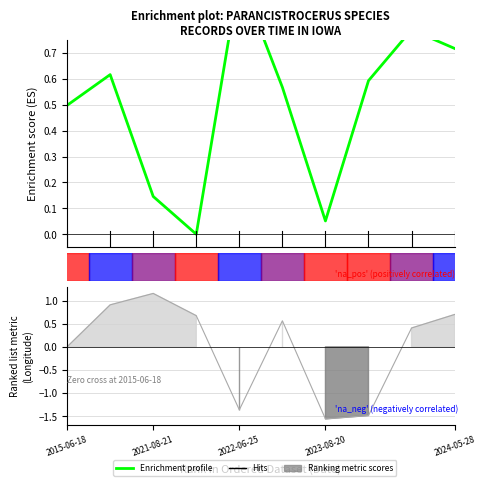

Reading left to right, extract all data points from this chart.

0=0.5	1=0.6	2=0.1	3=0.0	4=1.0	5=0.6	6=0.1	7=0.6	8=0.8	9=0.7